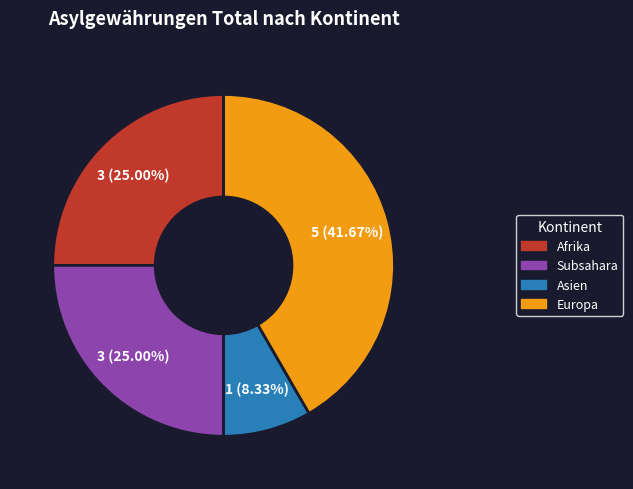

Is there a majority slice in this chart?

No